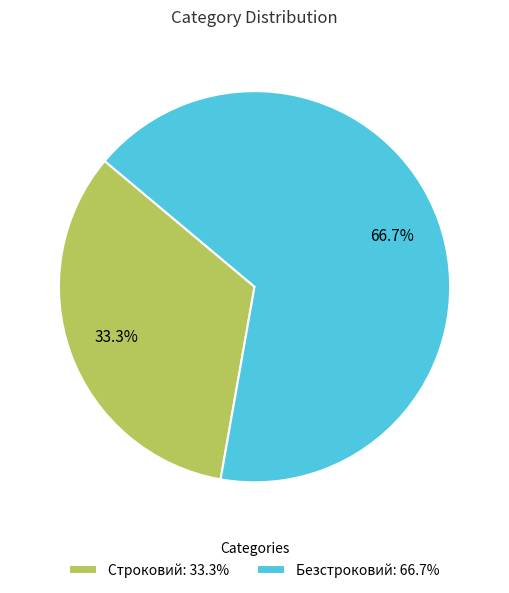

To the nearest percent, what is the average slice percentage?

50%